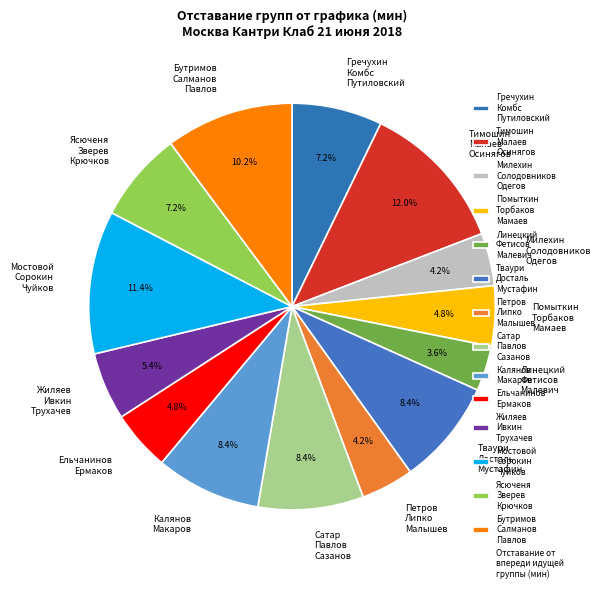

Does Милехин Солодовников Одегов account for over 50% of the chart?

No